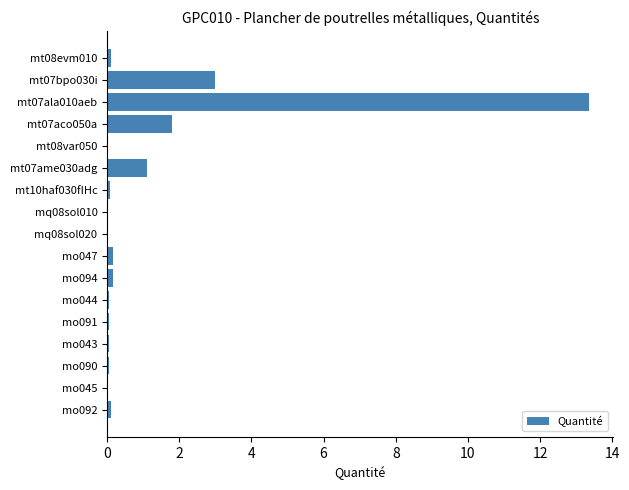

True or false: the data shows 3.0 at mt07bpo030i.

True